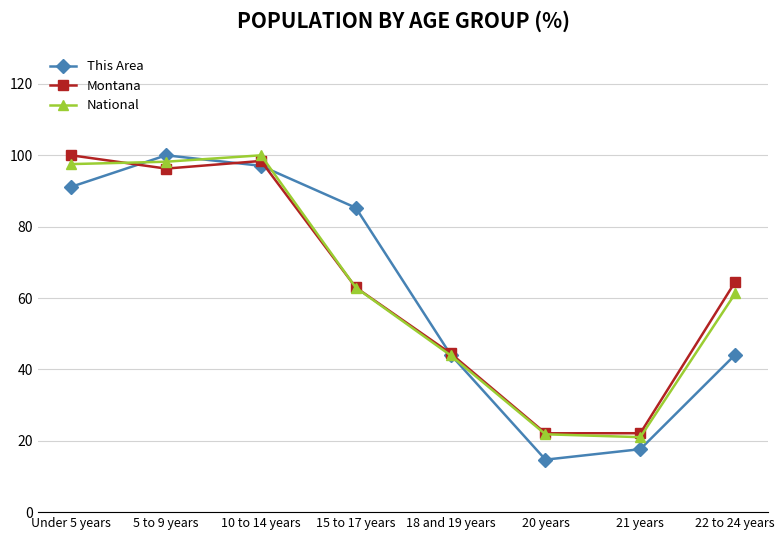

Is it true that This Area equals 7.4 at 21 years?

False